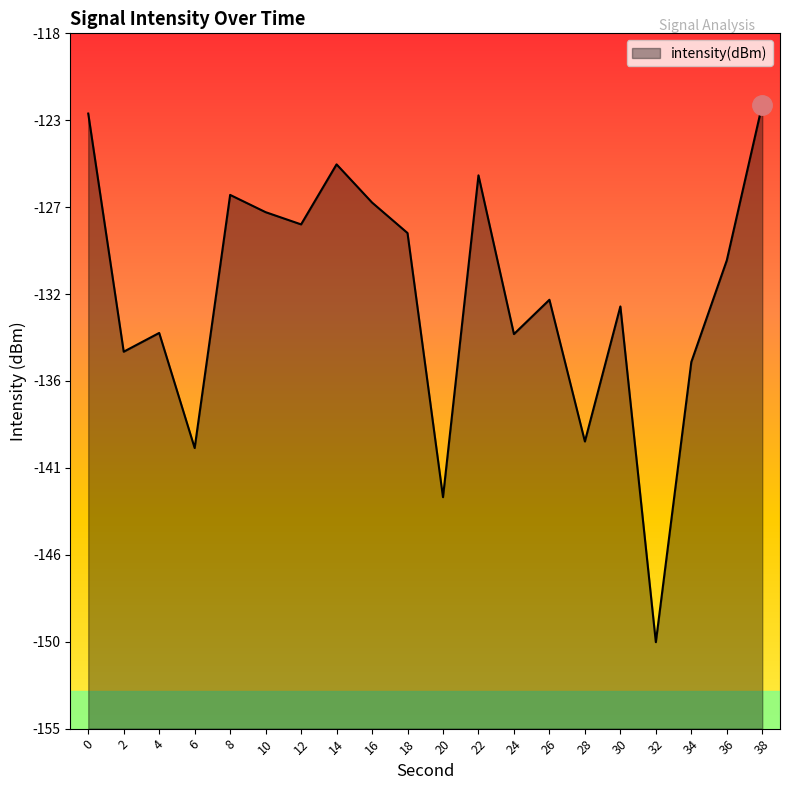

How many lines are shown in the chart?

1